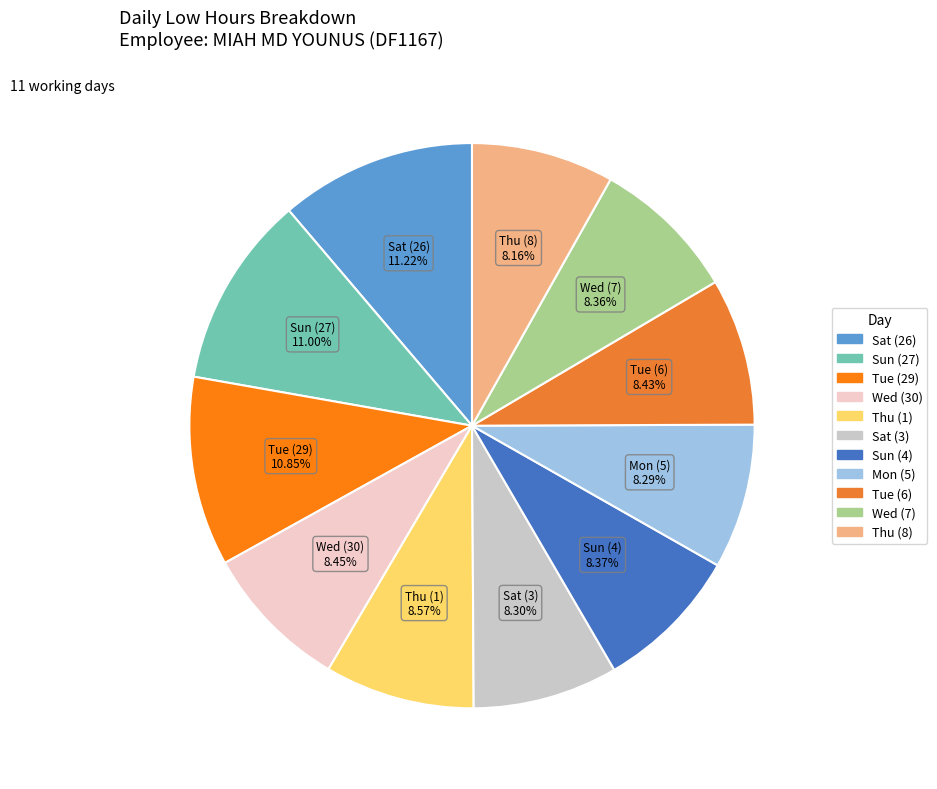

What is the ratio of the value at Tue (6) to the value at Thu (1)?

1.0